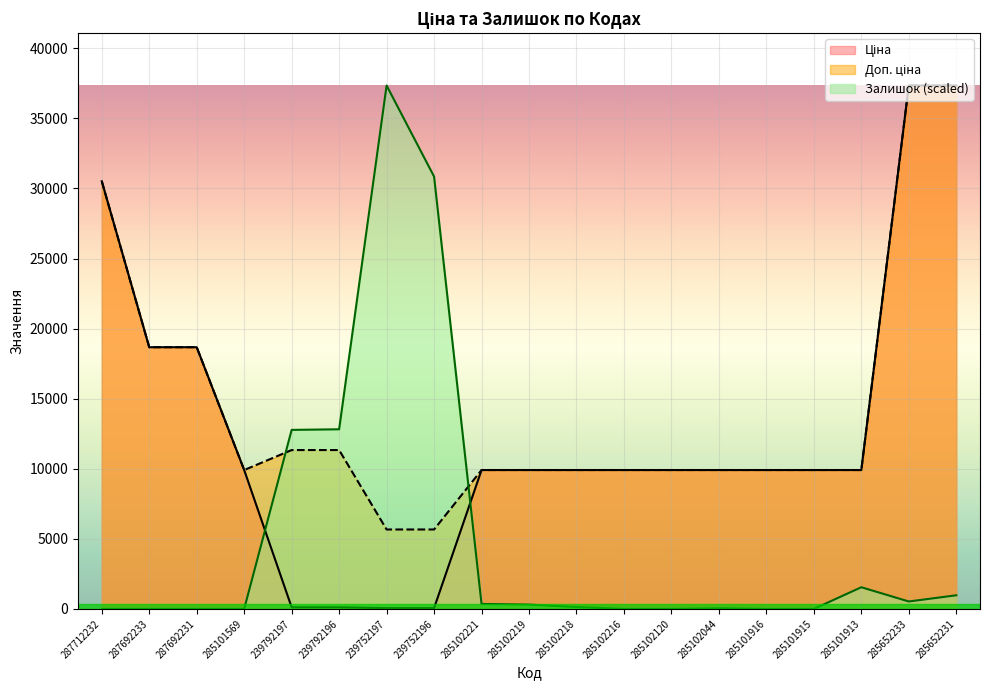

Reading left to right, extract all data points from this chart.

Ціна: 30512.3	18671.5	18671.5	9908.5	113.3	113.3	56.7	56.7	9908.5	9908.5	9908.5	9908.5	9908.5	9908.5	9908.5	9908.5	9908.5	37343.0	37343.0
Доп. ціна: 30512.3	18671.5	18671.5	9908.5	11334.0	11334.0	5667.0	5667.0	9908.5	9908.5	9908.5	9908.5	9908.5	9908.5	9908.5	9908.5	9908.5	37343.0	37343.0
Залишок: 0.0	0.0	0.0	0.0	12771.7	12815.9	37343.0	30846.6	353.5	309.4	132.6	0.0	0.0	44.2	0.0	0.0	1546.8	530.3	972.2